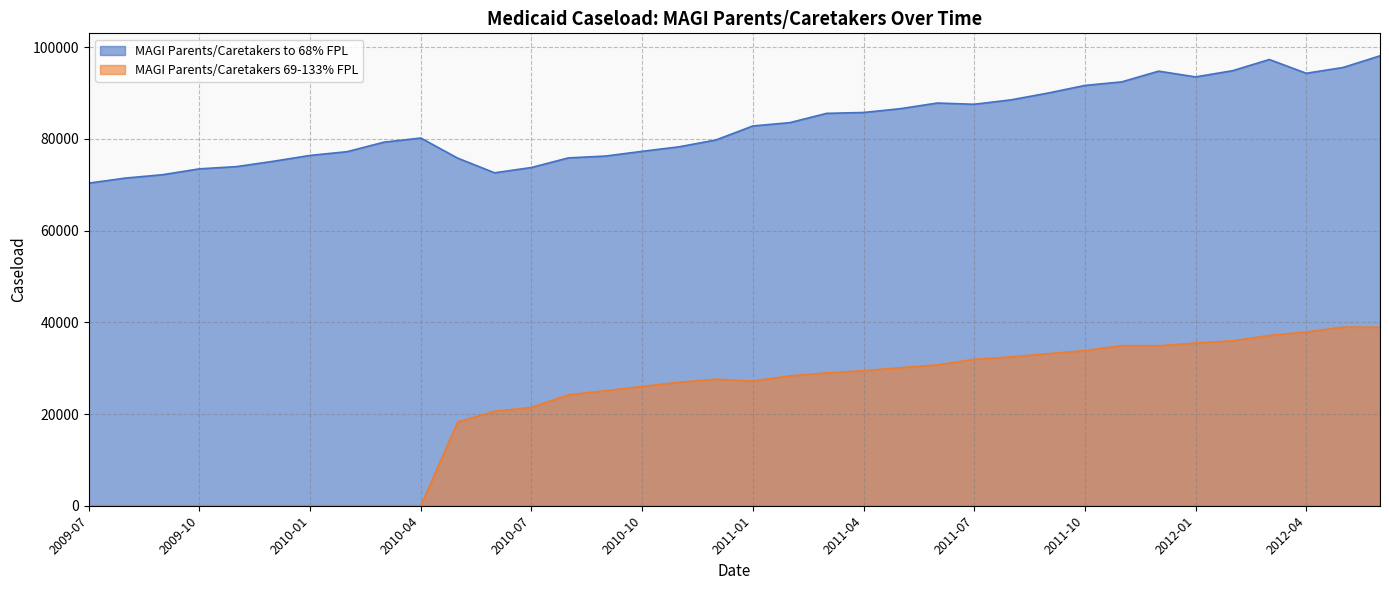

Reading left to right, transcribe all the data shown in this chart.

MAGI Parents/Caretakers to 68% FPL: 2009-07=70356	2009-08=71467	2009-09=72192	2009-10=73474	2009-11=73957	2009-12=75120	2010-01=76403	2010-02=77214	2010-03=79286	2010-04=80192	2010-05=75804	2010-06=72608	2010-07=73769	2010-08=75863	2010-09=76255	2010-10=77291	2010-11=78278	2010-12=79773	2011-01=82824	2011-02=83547	2011-03=85574	2011-04=85763	2011-05=86596	2011-06=87827	2011-07=87556	2011-08=88518	2011-09=90001	2011-10=91662	2011-11=92441	2011-12=94778	2012-01=93523	2012-02=94868	2012-03=97318	2012-04=94317	2012-05=95581	2012-06=98120
MAGI Parents/Caretakers 69-133% FPL: 2009-07=0	2009-08=0	2009-09=0	2009-10=0	2009-11=0	2009-12=0	2010-01=0	2010-02=0	2010-03=0	2010-04=0	2010-05=18253	2010-06=20607	2010-07=21446	2010-08=24193	2010-09=25071	2010-10=26016	2010-11=26924	2010-12=27596	2011-01=27188	2011-02=28323	2011-03=28968	2011-04=29451	2011-05=30102	2011-06=30724	2011-07=31920	2011-08=32462	2011-09=33152	2011-10=33838	2011-11=34915	2011-12=34886	2012-01=35481	2012-02=35962	2012-03=37141	2012-04=37902	2012-05=38955	2012-06=38921